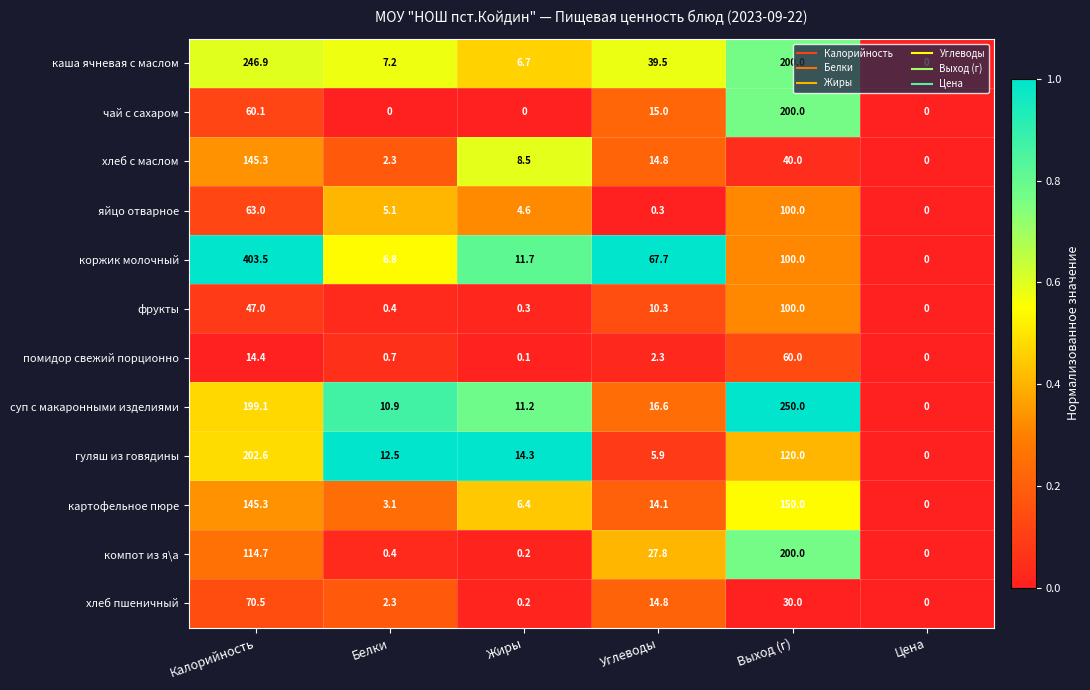

List the labels in order of помидор свежий порционно value, smallest first.

Цена, Жиры, Белки, Углеводы, Калорийность, Выход (г)